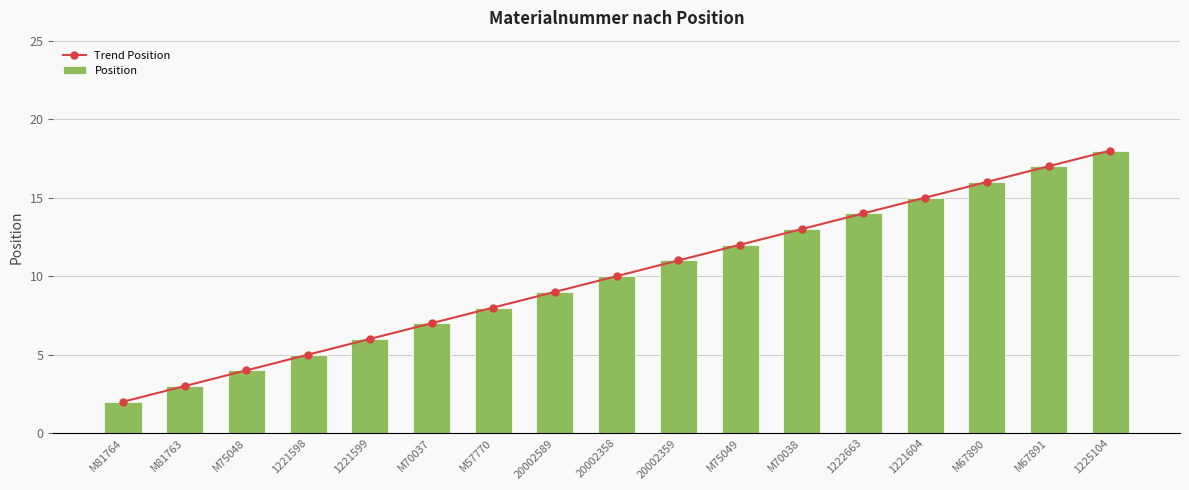

Reading left to right, list all the values displayed in this chart.

Trend Position: 2	3	4	5	6	7	8	9	10	11	12	13	14	15	16	17	18
Position: 2	3	4	5	6	7	8	9	10	11	12	13	14	15	16	17	18